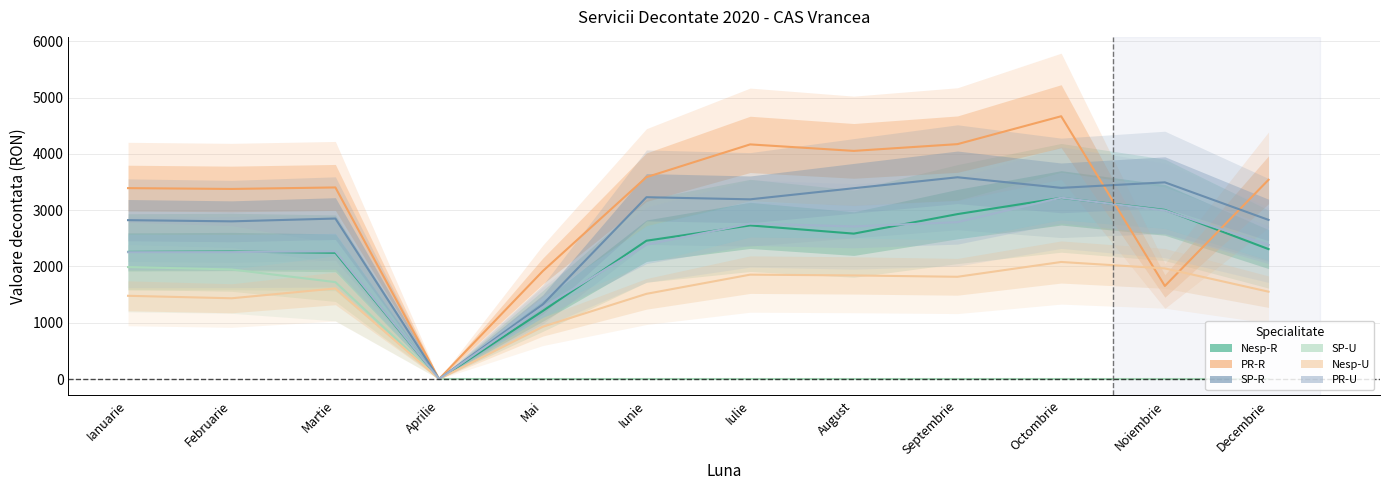

Which category has the lowest value in the SP-U series?

Aprilie